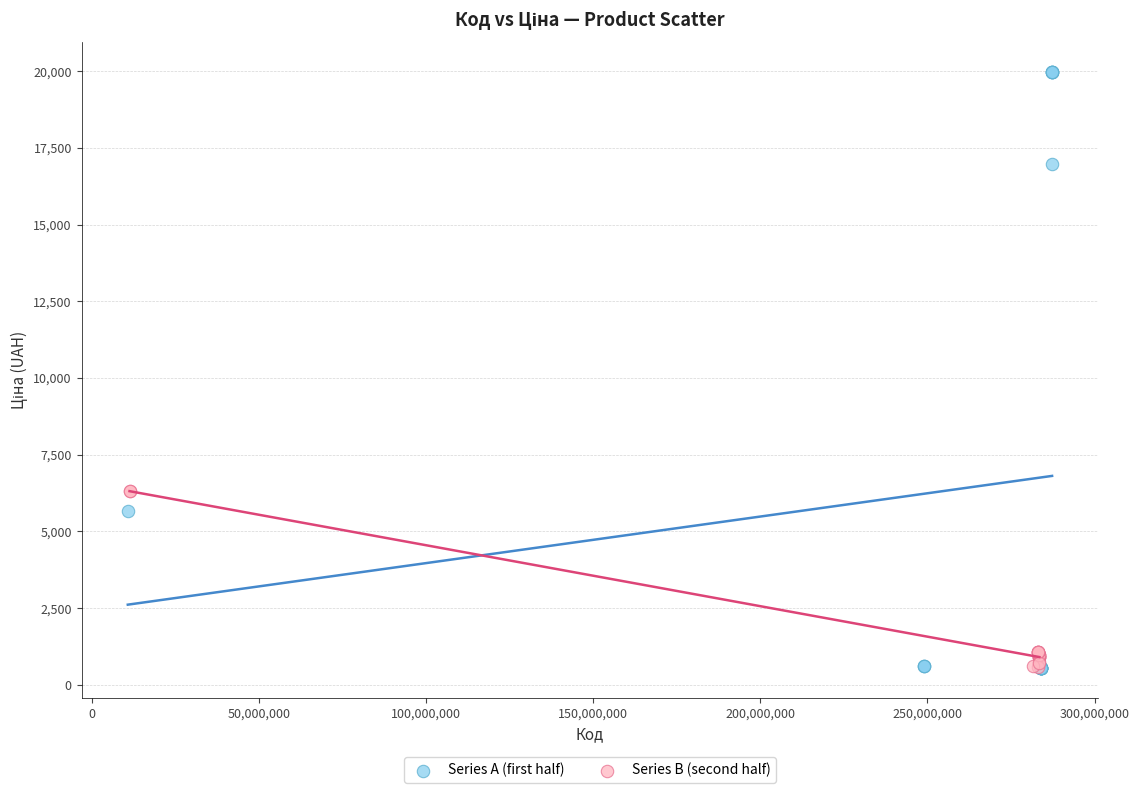

Which series has the largest Y range (max minus min)?

Series A (first half)